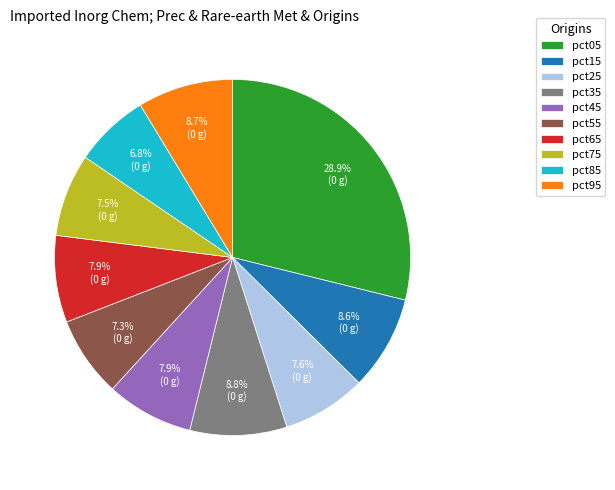

Which slice is the largest?

pct05